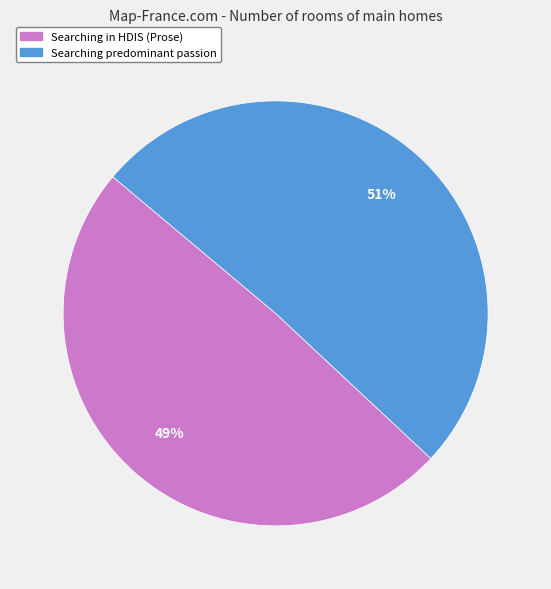

To the nearest percent, what is the average slice percentage?

50%